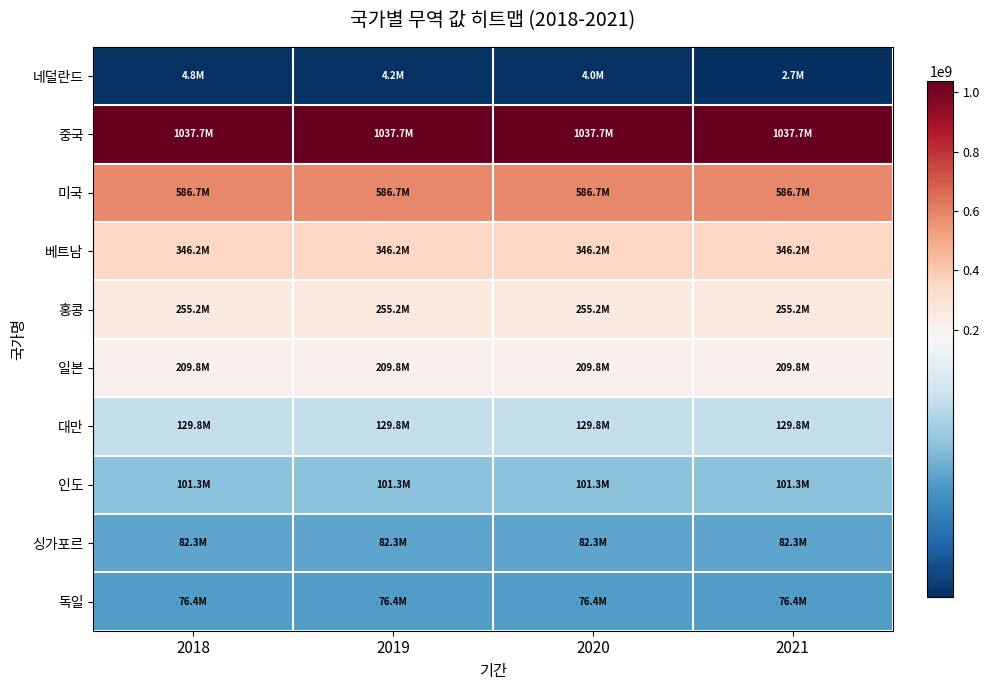

At which category is the sum across all series the highest?

2018